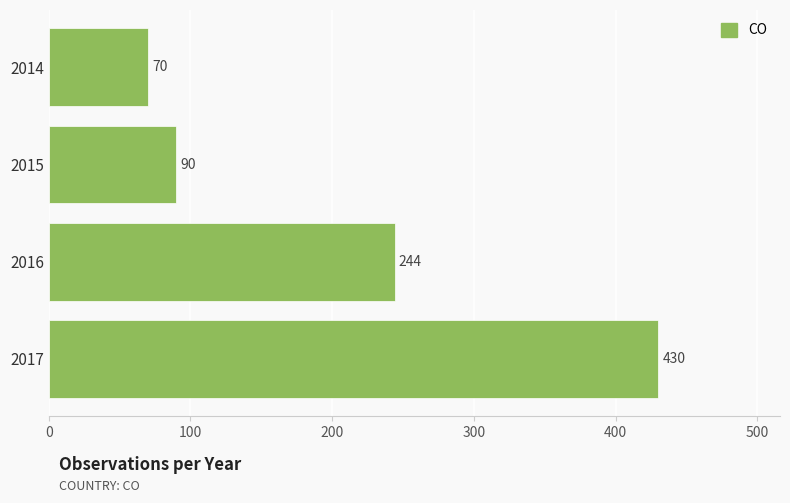

Reading bottom to top, extract all data points from this chart.

2017=430	2016=244	2015=90	2014=70